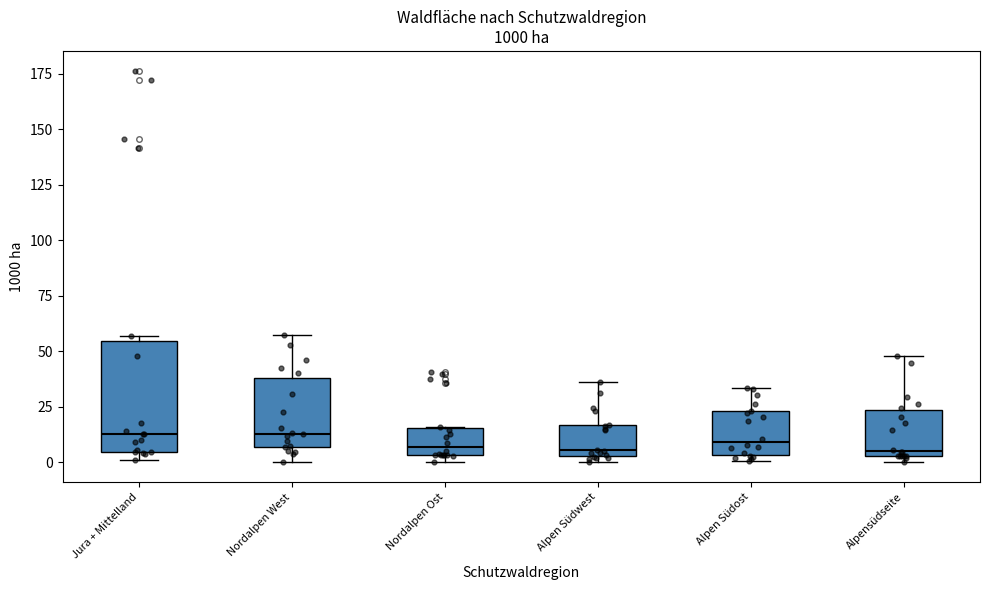

Reading left to right, read every box against the y-axis: the position of its median line, the range the box covers, and the ends of its whiskers. The values are not printed on the chart, so give them approximately, as read against the axis.

Jura + Mittelland: median 15, box 5 to 55, whiskers 0 to 55 (just above the box's upper edge)
Nordalpen West: median 15, box 5 to 40, whiskers 0 to 60
Nordalpen Ost: median 5 (just above the box's lower edge), box 5 to 15, whiskers 0 to 15
Alpen Südwest: median 5 (just above the box's lower edge), box 5 to 15, whiskers 0 to 35
Alpen Südost: median 10, box 5 to 25, whiskers 0 to 35
Alpensüdseite: median 5 (just above the box's lower edge), box 5 to 25, whiskers 0 to 50